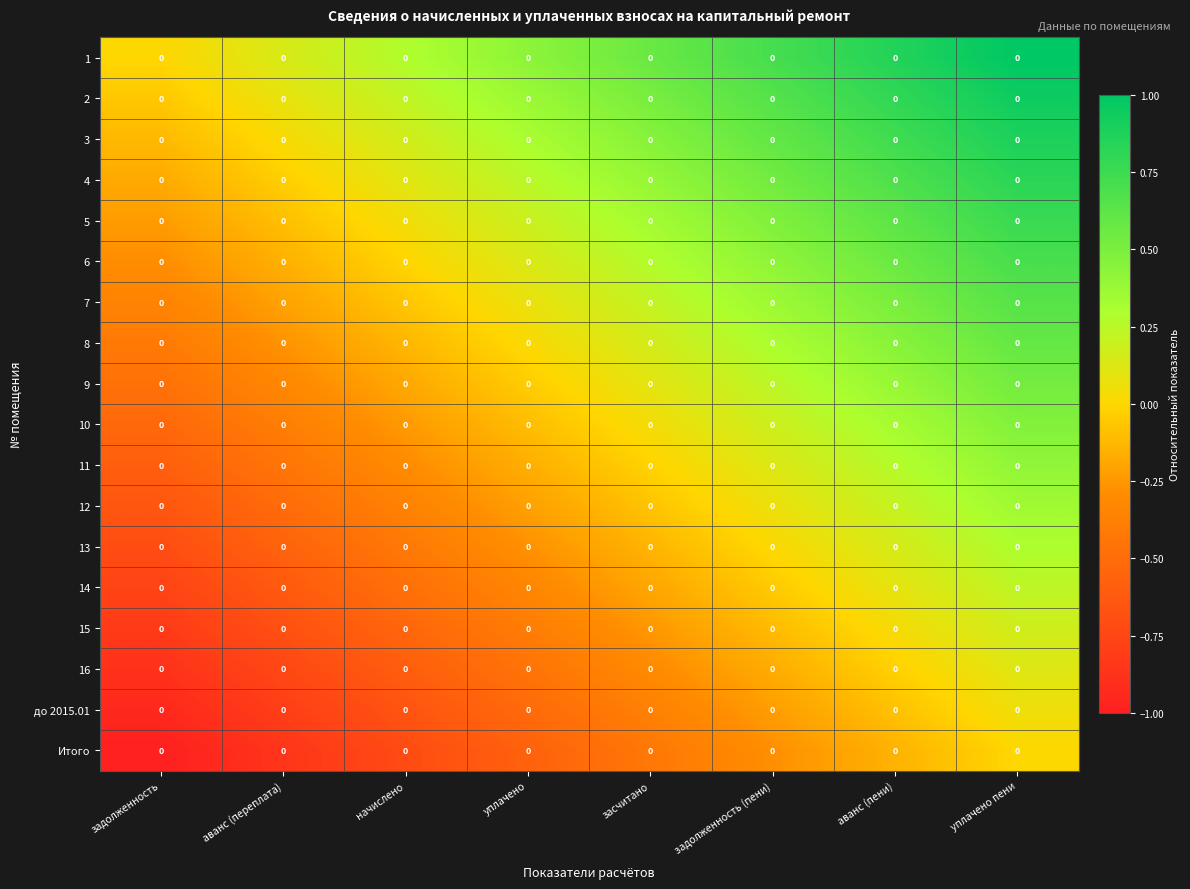

The 15 series shows -1.4 at задолженность. True or false?

False